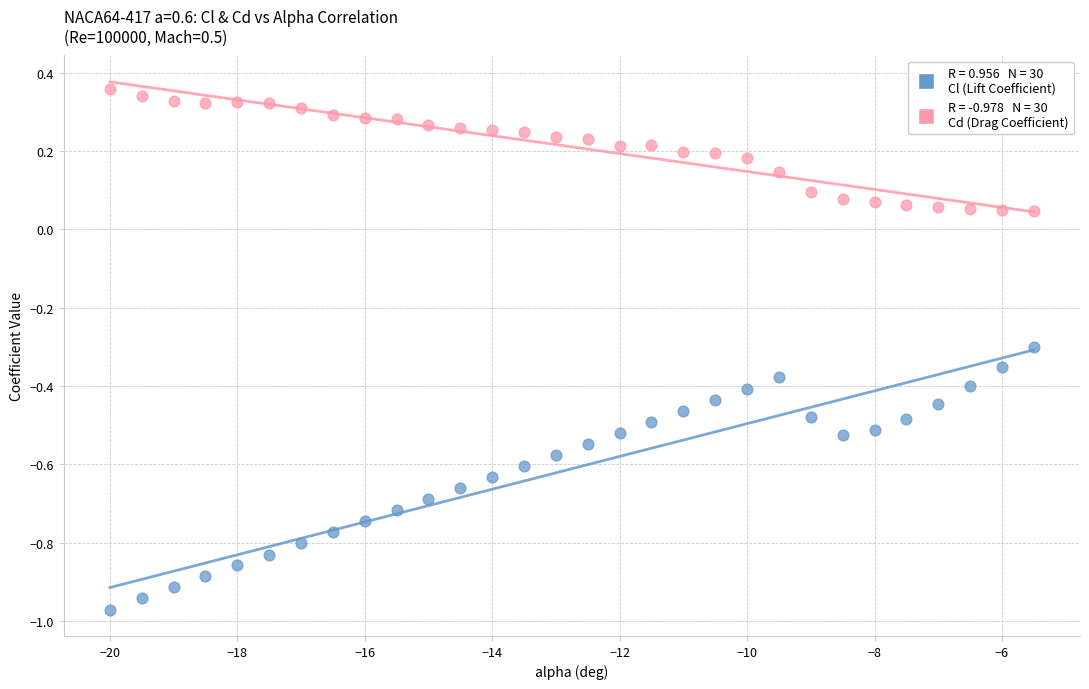

Across all data points, what is the range of X values (max minus min)?

14.5